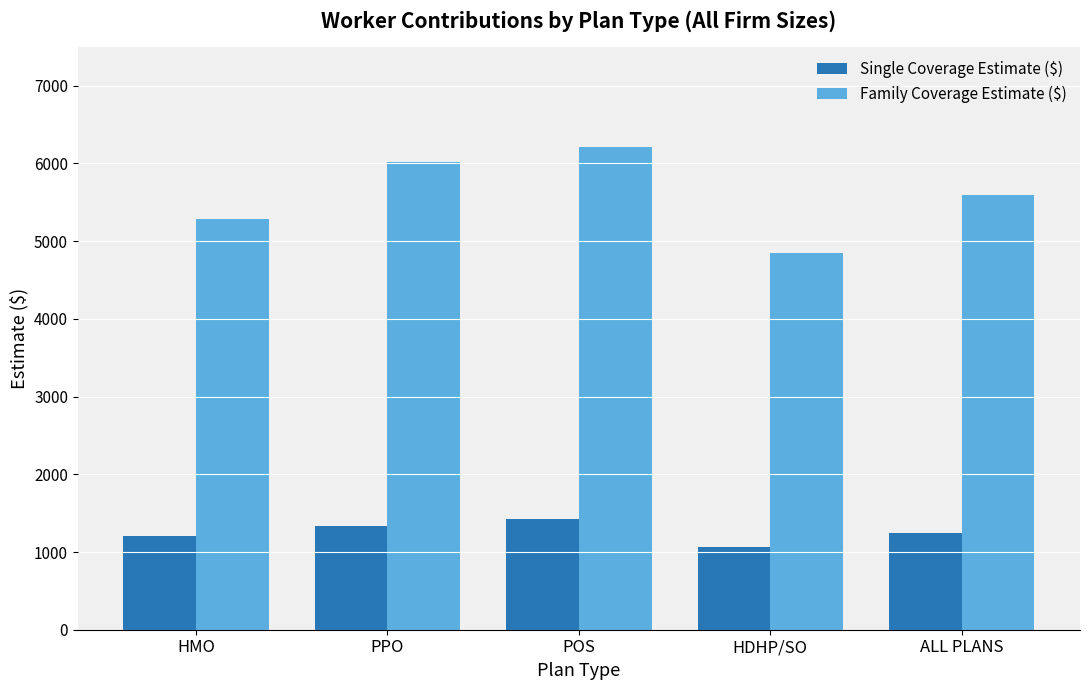

How many bars are there in each group?

2